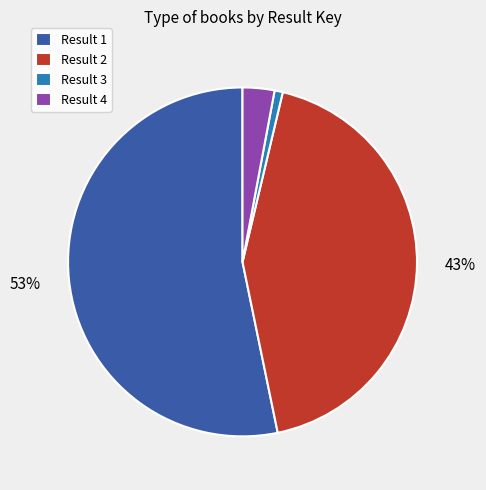

Combined, do Result 2 and Result 1 account for over 50%?

Yes